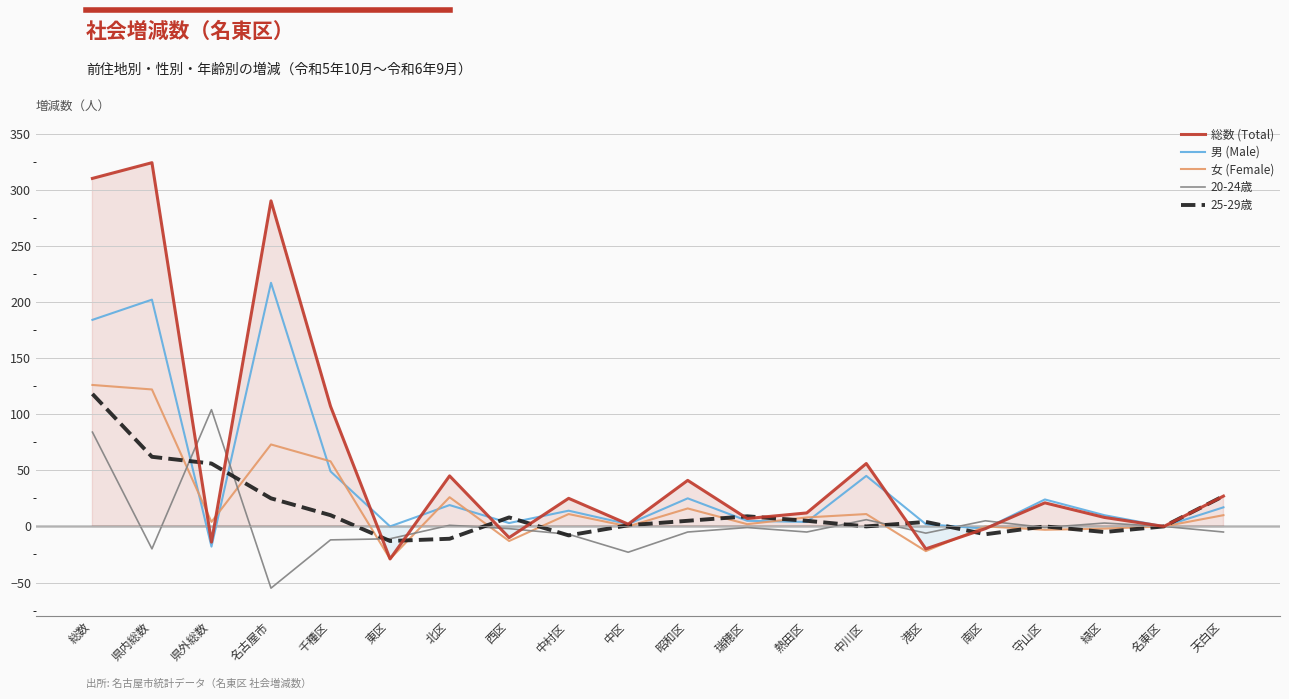

How many intersections are there between 女 (Female) and 男 (Male)?

10